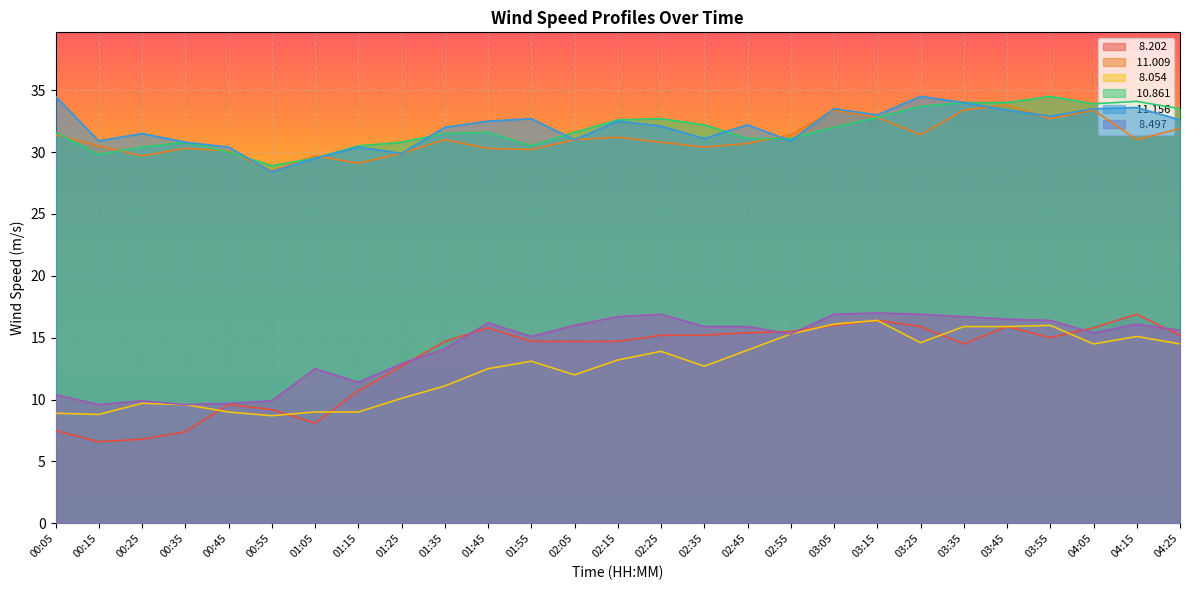

Reading left to right, what are all the values shown in this chart?

  8.202: 7.5	6.6	6.8	7.4	9.6	9.2	8.1	10.7	12.7	14.7	15.8	14.7	14.7	14.7	15.2	15.2	15.4	15.5	16.0	16.4	15.9	14.5	15.9	15.0	15.8	16.9	15.2
 11.009: 31.4	30.5	29.7	30.3	30.1	28.5	29.7	29.1	29.9	31.0	30.3	30.2	31.0	31.2	30.8	30.4	30.7	31.4	33.4	32.8	31.4	33.4	33.8	32.7	33.4	31.0	31.9
  8.054: 8.9	8.8	9.7	9.6	9.0	8.7	9.0	9.0	10.1	11.1	12.5	13.1	12.0	13.2	13.9	12.7	14.0	15.3	16.1	16.4	14.6	15.9	15.9	16.0	14.5	15.1	14.5
 10.861: 31.6	29.8	30.4	30.8	30.0	28.9	29.5	30.5	30.8	31.5	31.6	30.5	31.6	32.6	32.7	32.2	31.1	31.1	32.0	32.8	33.7	34.0	34.0	34.5	33.9	34.1	33.5
 11.156: 34.5	30.9	31.5	30.8	30.4	28.4	29.5	30.4	29.9	32.0	32.5	32.7	31.0	32.5	32.1	31.1	32.2	30.9	33.5	33.0	34.5	34.0	33.4	32.9	33.5	33.6	32.6
  8.497: 10.4	9.6	9.9	9.6	9.7	9.9	12.5	11.4	12.9	14.1	16.2	15.1	16.0	16.7	16.9	15.9	15.9	15.3	16.9	17.0	16.9	16.7	16.5	16.4	15.4	16.1	15.6